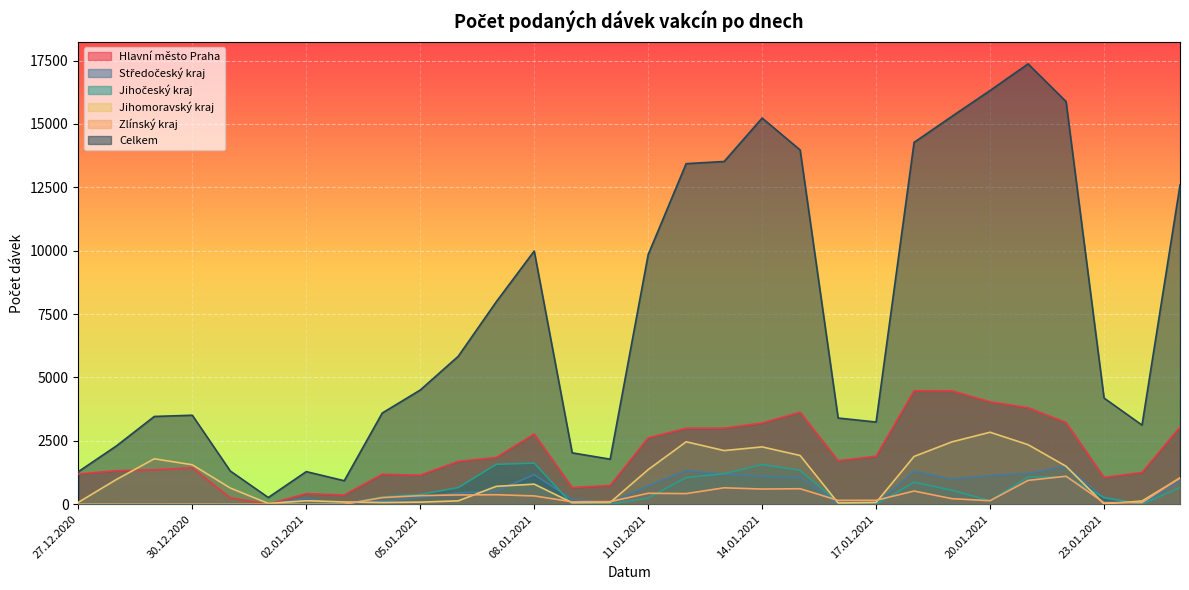

What value does the Zlínský kraj series have at 21.01.2021, to the nearest 10?

940